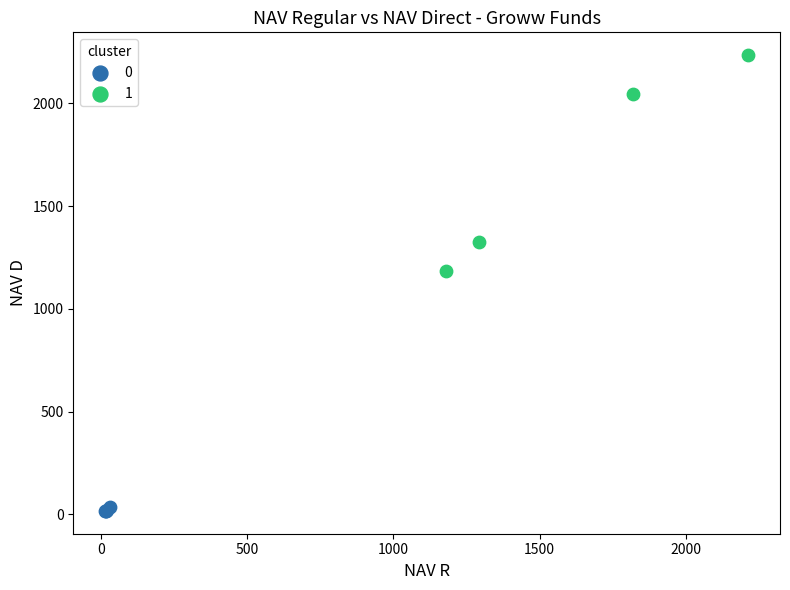

What are all the series names shown in the legend?

0, 1